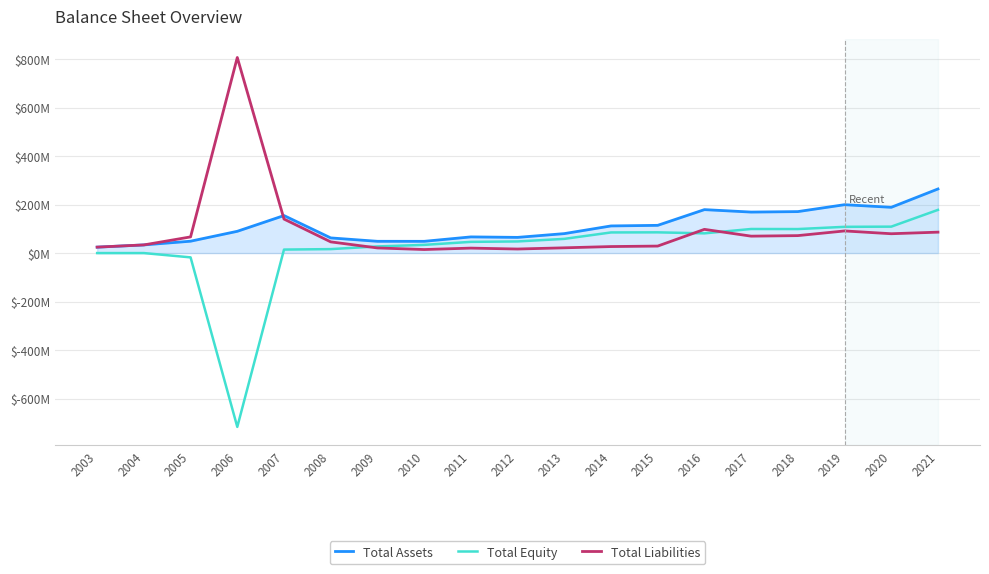

Reading left to right, transcribe all the data shown in this chart.

Total Assets: 24.5	33.7	49.0	89.7	154.6	62.5	48.5	48.4	66.7	64.7	80.2	111.9	114.3	179.1	169.0	171.0	199.5	188.7	264.3
Total Equity: 0.0	0.0	-17.7	-716.6	14.4	16.3	27.4	33.8	46.2	48.0	58.5	85.0	85.5	81.3	99.3	99.0	108.2	109.0	178.1
Total Liabilities: 24.5	33.6	66.7	806.3	140.2	46.2	21.2	14.6	20.5	16.7	21.7	26.9	28.8	97.8	69.8	72.0	91.2	79.7	86.2